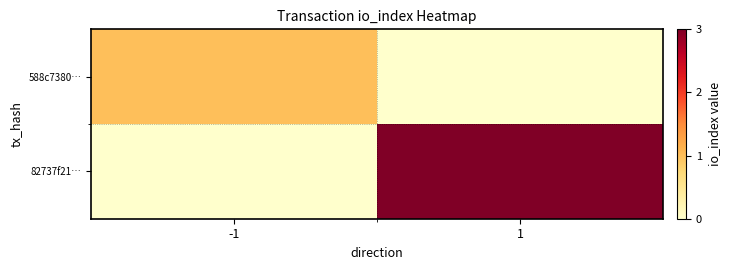

At how many categories does at least one series exceed 2?

1